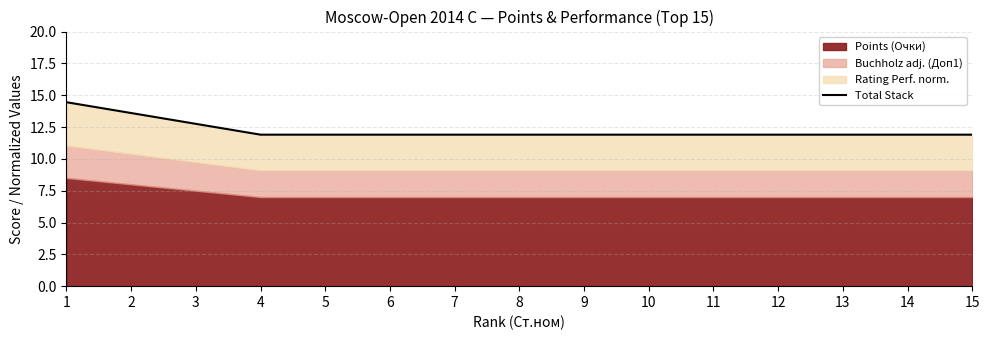

List the labels in order of value, largest first.

1, 2, 3, 4, 5, 6, 7, 8, 9, 10, 11, 12, 13, 14, 15